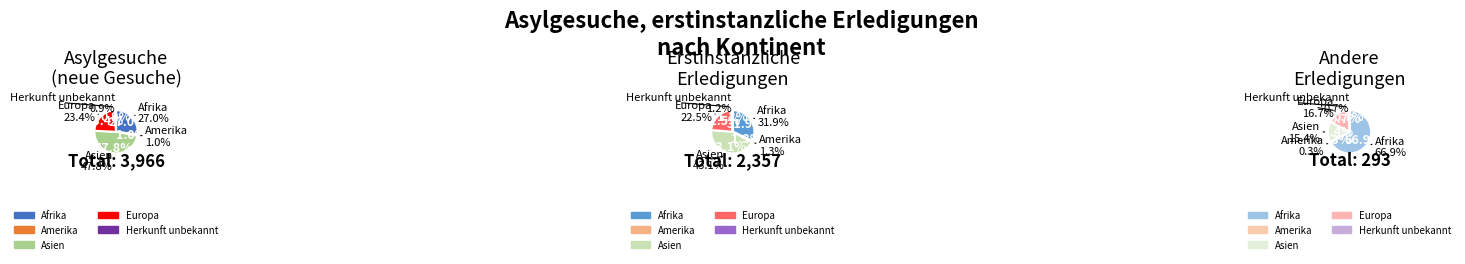

What is the difference between the highest and lowest values at Asien?

1851